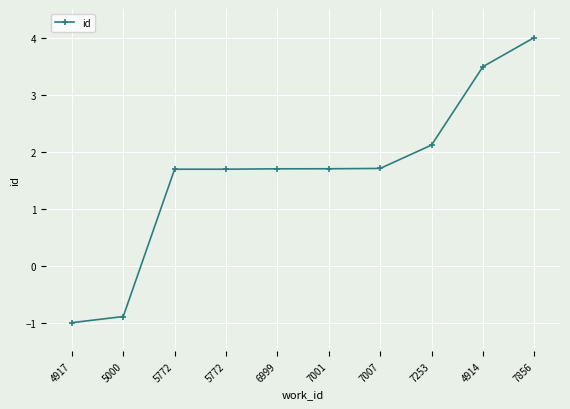

How many values exceed 1?

8